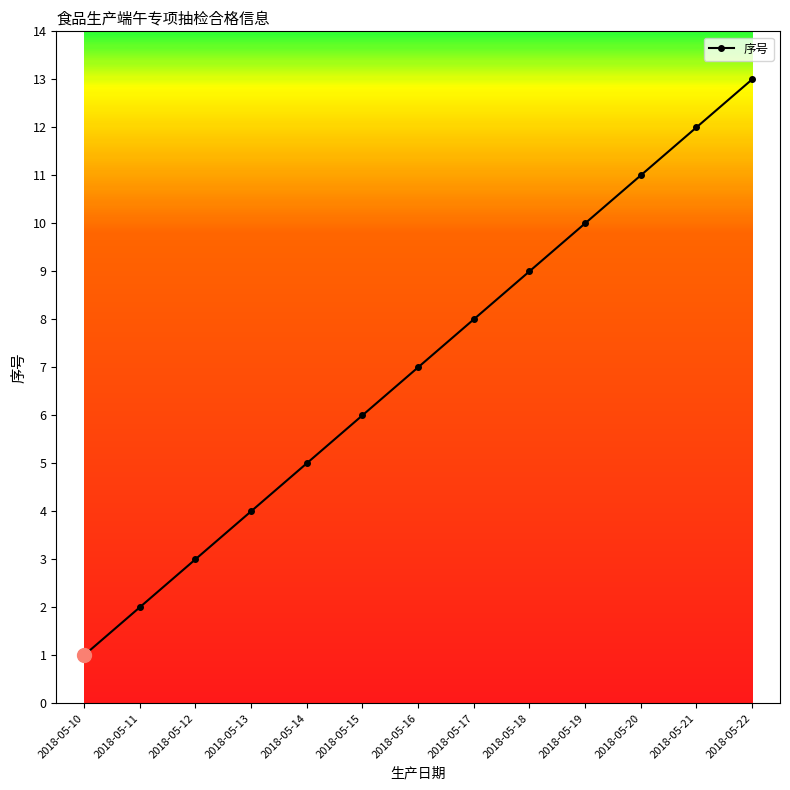

What is the ratio of the value at 2018-05-16 to the value at 2018-05-15?

1.2